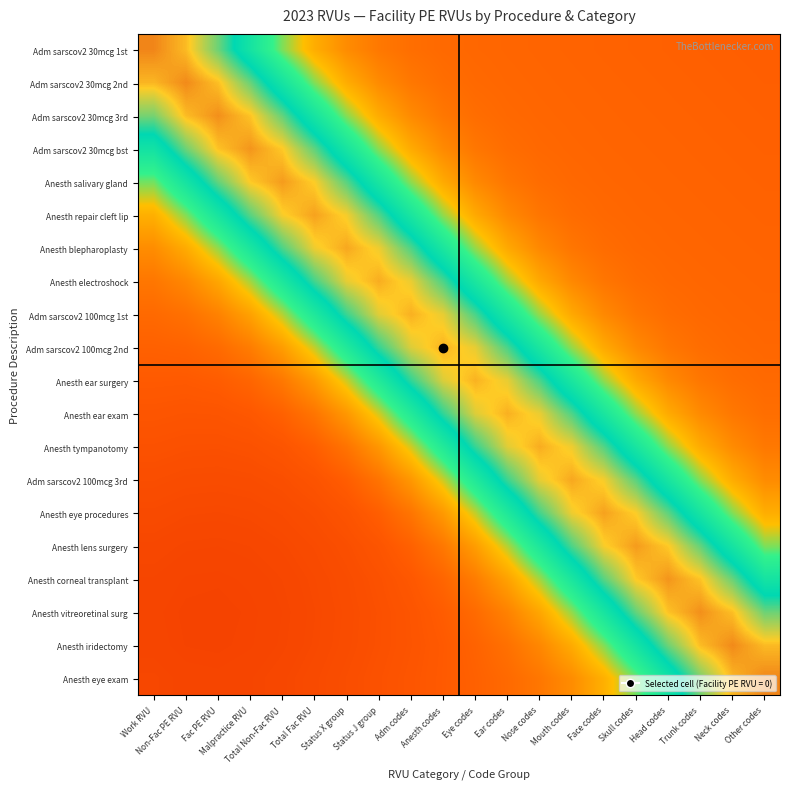

Reading right to left, list all the values displayed in this chart.

Adm sarscov2 30mcg 1st: Other codes=0.3	Neck codes=0.3	Trunk codes=0.3	Head codes=0.3	Skull codes=0.3	Face codes=0.3	Mouth codes=0.3	Nose codes=0.3	Ear codes=0.3	Eye codes=0.3	Anesth codes=0.3	Adm codes=0.3	Status J group=0.3	Status X group=0.3	Total Fac RVU=0.4	Total Non-Fac RVU=0.5	Malpractice RVU=0.6	Fac PE RVU=0.8	Non-Fac PE RVU=0.9	Work RVU=0.9
Adm sarscov2 30mcg 2nd: Other codes=0.3	Neck codes=0.3	Trunk codes=0.3	Head codes=0.3	Skull codes=0.3	Face codes=0.3	Mouth codes=0.3	Nose codes=0.3	Ear codes=0.3	Eye codes=0.3	Anesth codes=0.3	Adm codes=0.3	Status J group=0.3	Status X group=0.4	Total Fac RVU=0.5	Total Non-Fac RVU=0.6	Malpractice RVU=0.8	Fac PE RVU=0.9	Non-Fac PE RVU=0.9	Work RVU=0.9
Adm sarscov2 30mcg 3rd: Other codes=0.3	Neck codes=0.3	Trunk codes=0.3	Head codes=0.3	Skull codes=0.3	Face codes=0.3	Mouth codes=0.3	Nose codes=0.3	Ear codes=0.3	Eye codes=0.3	Anesth codes=0.3	Adm codes=0.3	Status J group=0.4	Status X group=0.5	Total Fac RVU=0.6	Total Non-Fac RVU=0.8	Malpractice RVU=0.9	Fac PE RVU=0.9	Non-Fac PE RVU=0.9	Work RVU=0.8
Adm sarscov2 30mcg bst: Other codes=0.3	Neck codes=0.3	Trunk codes=0.3	Head codes=0.3	Skull codes=0.3	Face codes=0.3	Mouth codes=0.3	Nose codes=0.3	Ear codes=0.3	Eye codes=0.3	Anesth codes=0.3	Adm codes=0.4	Status J group=0.5	Status X group=0.6	Total Fac RVU=0.8	Total Non-Fac RVU=0.9	Malpractice RVU=0.9	Fac PE RVU=0.9	Non-Fac PE RVU=0.8	Work RVU=0.6
Anesth salivary gland: Other codes=0.3	Neck codes=0.3	Trunk codes=0.3	Head codes=0.3	Skull codes=0.3	Face codes=0.3	Mouth codes=0.3	Nose codes=0.3	Ear codes=0.3	Eye codes=0.3	Anesth codes=0.4	Adm codes=0.5	Status J group=0.6	Status X group=0.8	Total Fac RVU=0.8	Total Non-Fac RVU=0.9	Malpractice RVU=0.9	Fac PE RVU=0.8	Non-Fac PE RVU=0.6	Work RVU=0.5
Anesth repair cleft lip: Other codes=0.3	Neck codes=0.3	Trunk codes=0.3	Head codes=0.3	Skull codes=0.3	Face codes=0.3	Mouth codes=0.3	Nose codes=0.3	Ear codes=0.3	Eye codes=0.4	Anesth codes=0.5	Adm codes=0.6	Status J group=0.7	Status X group=0.8	Total Fac RVU=0.9	Total Non-Fac RVU=0.8	Malpractice RVU=0.8	Fac PE RVU=0.6	Non-Fac PE RVU=0.5	Work RVU=0.4
Anesth blepharoplasty: Other codes=0.3	Neck codes=0.3	Trunk codes=0.3	Head codes=0.3	Skull codes=0.3	Face codes=0.3	Mouth codes=0.3	Nose codes=0.3	Ear codes=0.4	Eye codes=0.5	Anesth codes=0.6	Adm codes=0.7	Status J group=0.8	Status X group=0.9	Total Fac RVU=0.8	Total Non-Fac RVU=0.7	Malpractice RVU=0.6	Fac PE RVU=0.5	Non-Fac PE RVU=0.4	Work RVU=0.4
Anesth electroshock: Other codes=0.3	Neck codes=0.3	Trunk codes=0.3	Head codes=0.3	Skull codes=0.3	Face codes=0.3	Mouth codes=0.3	Nose codes=0.4	Ear codes=0.5	Eye codes=0.6	Anesth codes=0.7	Adm codes=0.8	Status J group=0.9	Status X group=0.8	Total Fac RVU=0.7	Total Non-Fac RVU=0.6	Malpractice RVU=0.5	Fac PE RVU=0.4	Non-Fac PE RVU=0.3	Work RVU=0.3
Adm sarscov2 100mcg 1st: Other codes=0.3	Neck codes=0.3	Trunk codes=0.3	Head codes=0.3	Skull codes=0.3	Face codes=0.3	Mouth codes=0.4	Nose codes=0.5	Ear codes=0.6	Eye codes=0.7	Anesth codes=0.8	Adm codes=0.9	Status J group=0.8	Status X group=0.7	Total Fac RVU=0.6	Total Non-Fac RVU=0.5	Malpractice RVU=0.4	Fac PE RVU=0.3	Non-Fac PE RVU=0.3	Work RVU=0.3
Adm sarscov2 100mcg 2nd: Other codes=0.3	Neck codes=0.3	Trunk codes=0.3	Head codes=0.3	Skull codes=0.3	Face codes=0.4	Mouth codes=0.5	Nose codes=0.6	Ear codes=0.7	Eye codes=0.8	Anesth codes=0.9	Adm codes=0.8	Status J group=0.7	Status X group=0.6	Total Fac RVU=0.5	Total Non-Fac RVU=0.4	Malpractice RVU=0.3	Fac PE RVU=0.3	Non-Fac PE RVU=0.3	Work RVU=0.3
Anesth ear surgery: Other codes=0.3	Neck codes=0.3	Trunk codes=0.3	Head codes=0.3	Skull codes=0.4	Face codes=0.5	Mouth codes=0.6	Nose codes=0.7	Ear codes=0.8	Eye codes=0.9	Anesth codes=0.8	Adm codes=0.7	Status J group=0.6	Status X group=0.5	Total Fac RVU=0.4	Total Non-Fac RVU=0.3	Malpractice RVU=0.3	Fac PE RVU=0.3	Non-Fac PE RVU=0.3	Work RVU=0.3
Anesth ear exam: Other codes=0.3	Neck codes=0.3	Trunk codes=0.3	Head codes=0.4	Skull codes=0.5	Face codes=0.6	Mouth codes=0.7	Nose codes=0.8	Ear codes=0.9	Eye codes=0.8	Anesth codes=0.7	Adm codes=0.6	Status J group=0.5	Status X group=0.4	Total Fac RVU=0.3	Total Non-Fac RVU=0.3	Malpractice RVU=0.2	Fac PE RVU=0.2	Non-Fac PE RVU=0.2	Work RVU=0.2
Anesth tympanotomy: Other codes=0.3	Neck codes=0.3	Trunk codes=0.4	Head codes=0.5	Skull codes=0.6	Face codes=0.7	Mouth codes=0.8	Nose codes=0.9	Ear codes=0.8	Eye codes=0.7	Anesth codes=0.6	Adm codes=0.5	Status J group=0.4	Status X group=0.3	Total Fac RVU=0.3	Total Non-Fac RVU=0.2	Malpractice RVU=0.2	Fac PE RVU=0.2	Non-Fac PE RVU=0.2	Work RVU=0.2
Adm sarscov2 100mcg 3rd: Other codes=0.3	Neck codes=0.4	Trunk codes=0.5	Head codes=0.6	Skull codes=0.8	Face codes=0.8	Mouth codes=0.9	Nose codes=0.8	Ear codes=0.7	Eye codes=0.6	Anesth codes=0.5	Adm codes=0.4	Status J group=0.3	Status X group=0.3	Total Fac RVU=0.2	Total Non-Fac RVU=0.2	Malpractice RVU=0.2	Fac PE RVU=0.2	Non-Fac PE RVU=0.2	Work RVU=0.2
Anesth eye procedures: Other codes=0.4	Neck codes=0.5	Trunk codes=0.6	Head codes=0.8	Skull codes=0.8	Face codes=0.9	Mouth codes=0.8	Nose codes=0.7	Ear codes=0.6	Eye codes=0.5	Anesth codes=0.4	Adm codes=0.3	Status J group=0.3	Status X group=0.2	Total Fac RVU=0.2	Total Non-Fac RVU=0.2	Malpractice RVU=0.2	Fac PE RVU=0.2	Non-Fac PE RVU=0.2	Work RVU=0.2
Anesth lens surgery: Other codes=0.5	Neck codes=0.6	Trunk codes=0.8	Head codes=0.9	Skull codes=0.9	Face codes=0.8	Mouth codes=0.7	Nose codes=0.6	Ear codes=0.5	Eye codes=0.4	Anesth codes=0.3	Adm codes=0.3	Status J group=0.2	Status X group=0.2	Total Fac RVU=0.2	Total Non-Fac RVU=0.2	Malpractice RVU=0.2	Fac PE RVU=0.2	Non-Fac PE RVU=0.2	Work RVU=0.2
Anesth corneal transplant: Other codes=0.6	Neck codes=0.8	Trunk codes=0.9	Head codes=0.9	Skull codes=0.9	Face codes=0.8	Mouth codes=0.6	Nose codes=0.5	Ear codes=0.4	Eye codes=0.3	Anesth codes=0.3	Adm codes=0.2	Status J group=0.2	Status X group=0.2	Total Fac RVU=0.2	Total Non-Fac RVU=0.2	Malpractice RVU=0.2	Fac PE RVU=0.2	Non-Fac PE RVU=0.2	Work RVU=0.2
Anesth vitreoretinal surg: Other codes=0.8	Neck codes=0.9	Trunk codes=0.9	Head codes=0.9	Skull codes=0.8	Face codes=0.6	Mouth codes=0.5	Nose codes=0.4	Ear codes=0.3	Eye codes=0.3	Anesth codes=0.3	Adm codes=0.2	Status J group=0.2	Status X group=0.2	Total Fac RVU=0.2	Total Non-Fac RVU=0.2	Malpractice RVU=0.2	Fac PE RVU=0.2	Non-Fac PE RVU=0.2	Work RVU=0.2
Anesth iridectomy: Other codes=0.9	Neck codes=0.9	Trunk codes=0.9	Head codes=0.8	Skull codes=0.6	Face codes=0.5	Mouth codes=0.4	Nose codes=0.3	Ear codes=0.3	Eye codes=0.3	Anesth codes=0.3	Adm codes=0.2	Status J group=0.2	Status X group=0.2	Total Fac RVU=0.2	Total Non-Fac RVU=0.2	Malpractice RVU=0.2	Fac PE RVU=0.2	Non-Fac PE RVU=0.2	Work RVU=0.2
Anesth eye exam: Other codes=0.9	Neck codes=0.9	Trunk codes=0.8	Head codes=0.6	Skull codes=0.5	Face codes=0.4	Mouth codes=0.4	Nose codes=0.3	Ear codes=0.3	Eye codes=0.3	Anesth codes=0.3	Adm codes=0.2	Status J group=0.2	Status X group=0.2	Total Fac RVU=0.2	Total Non-Fac RVU=0.2	Malpractice RVU=0.2	Fac PE RVU=0.2	Non-Fac PE RVU=0.2	Work RVU=0.2